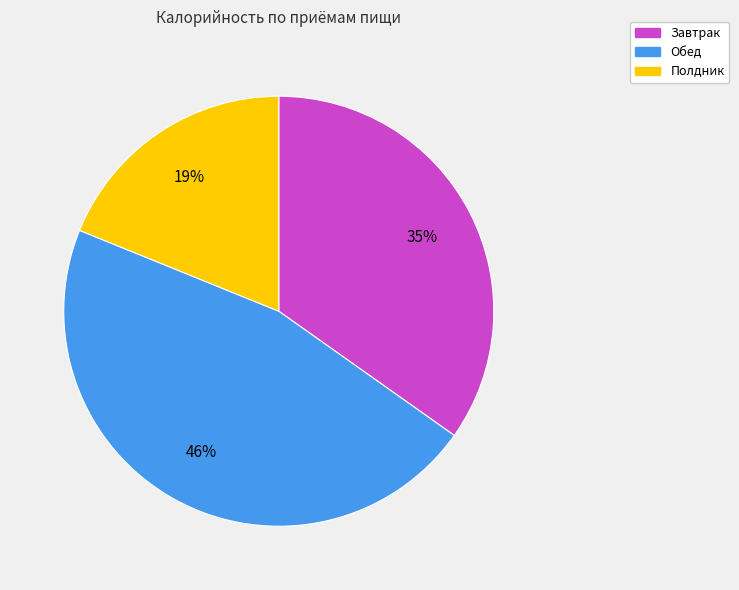

To the nearest percent, what portion does Завтрак represent?

35%